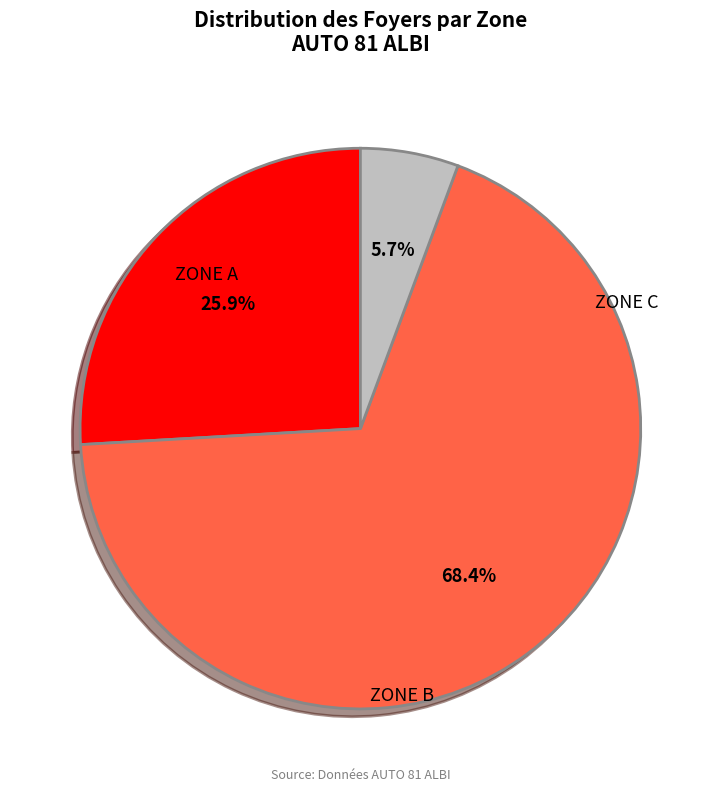

Which category has the biggest portion of the pie?

ZONE B